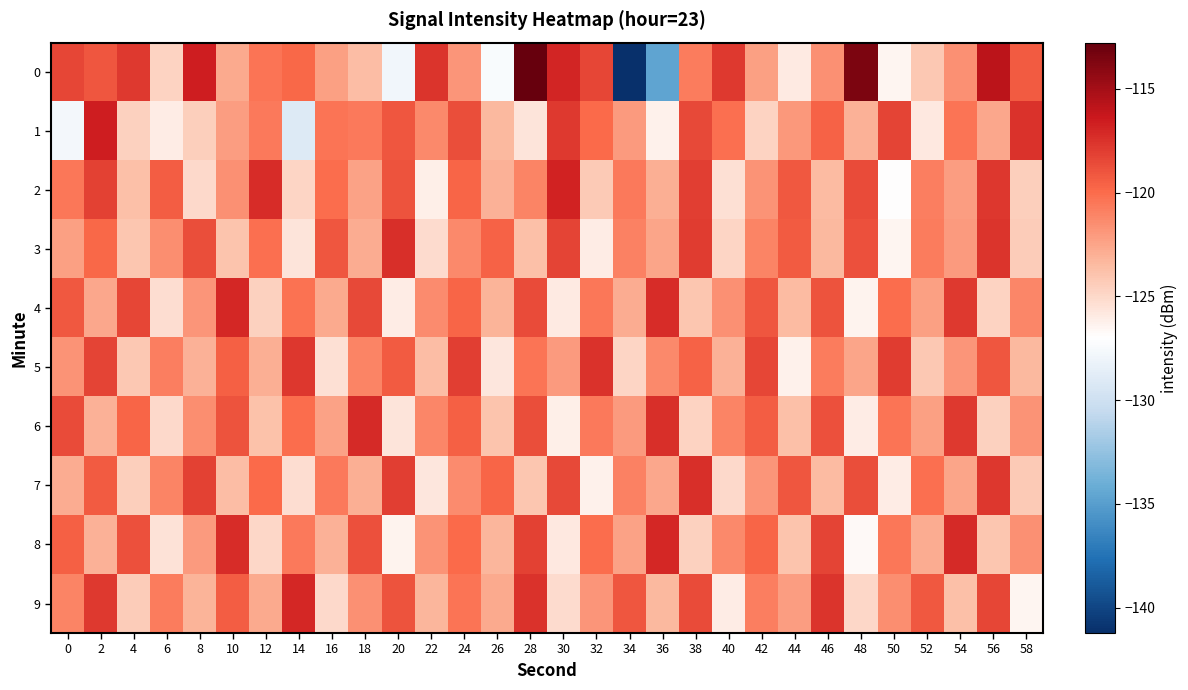

Rank the series at 42 from highest to lowest value.

5, 4, 6, 8, 9, 3, 2, 7, 0, 1